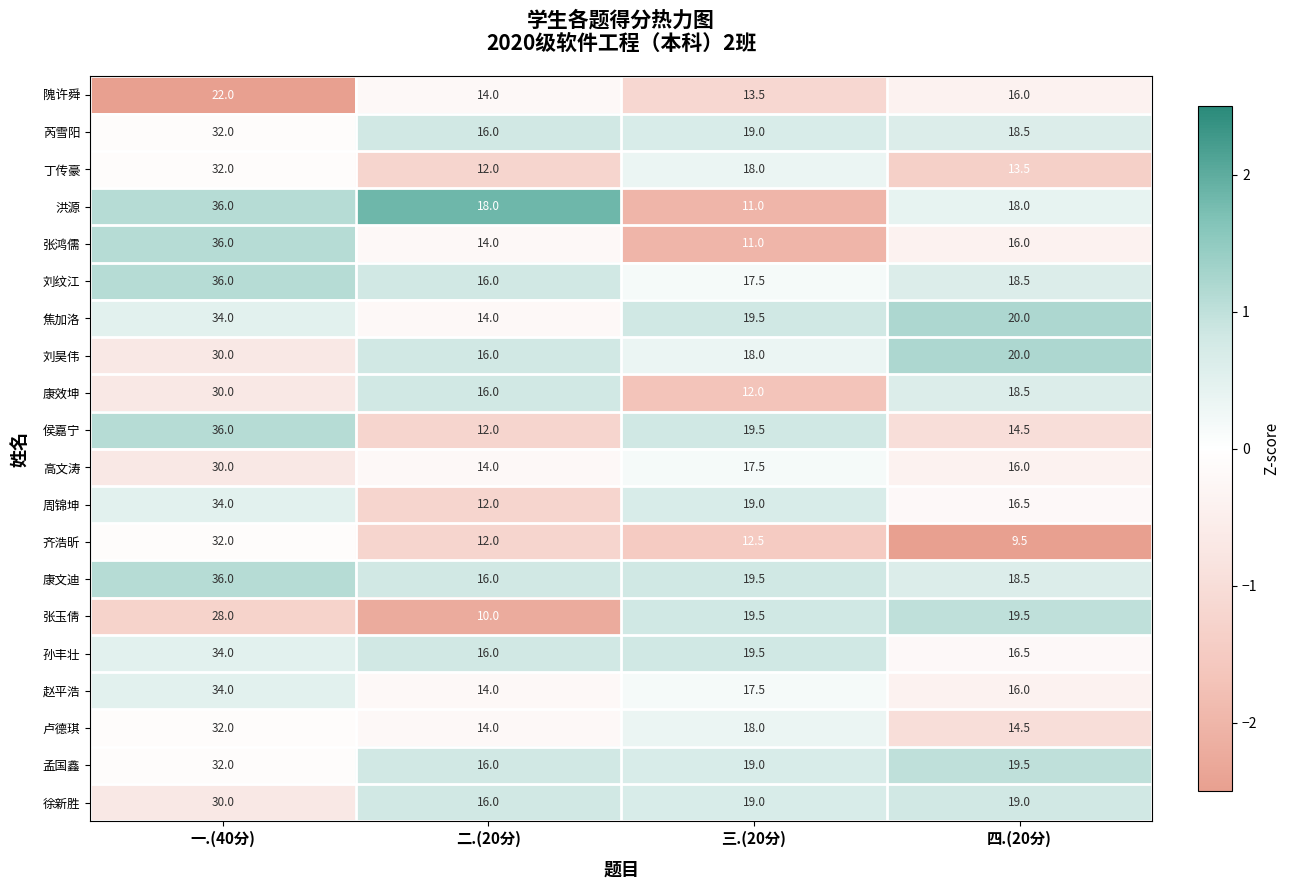

True or false: 卢德琪 has a value of 14.5 at 四.(20分).

True